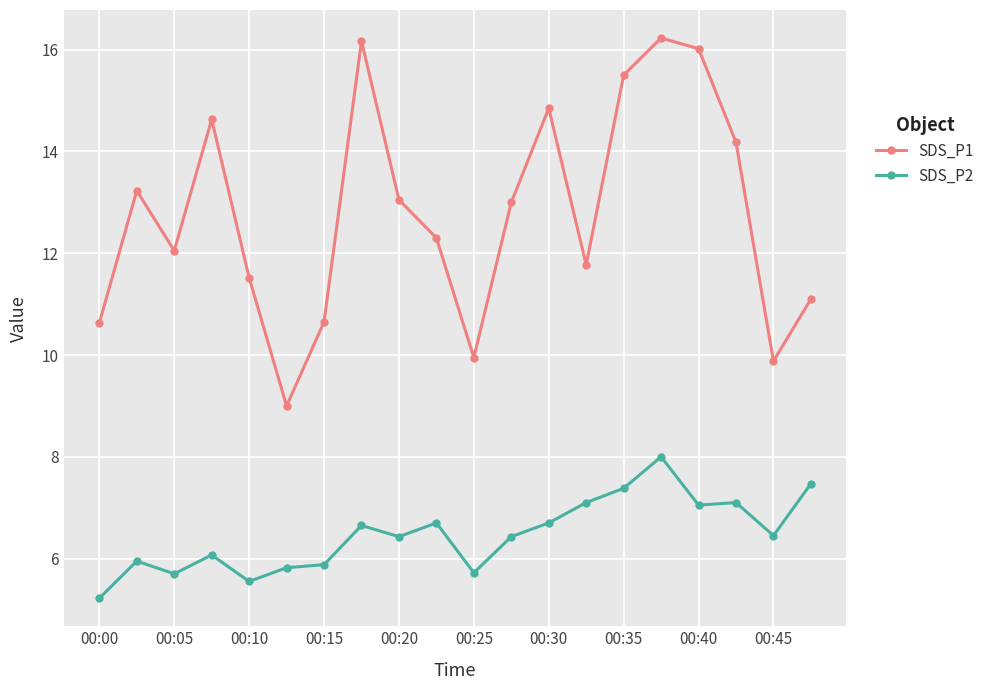

What is the difference between the second highest and second lowest values in the SDS_P2 series?

1.9